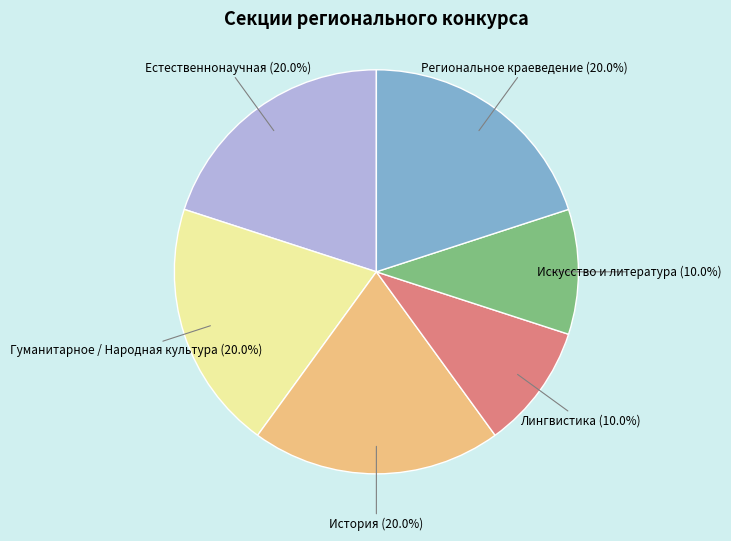

Approximately how many times larger is the value at Естественнонаучная compared to История?

1.0